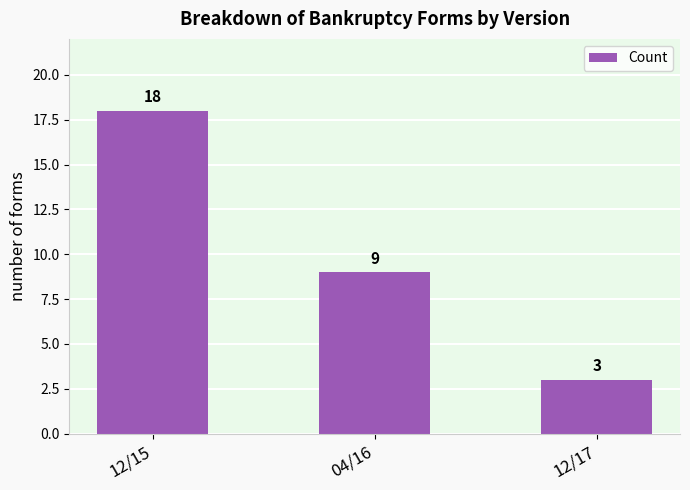

What is the minimum value shown in the chart?

3